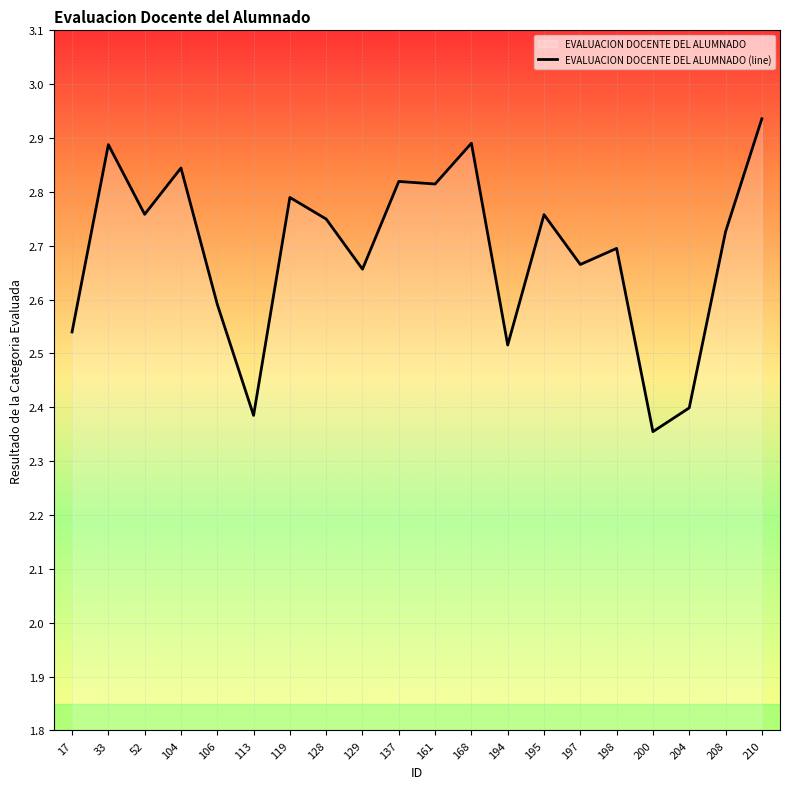

How many points are lower than both their immediate neighbors (excluding endpoints)?

7